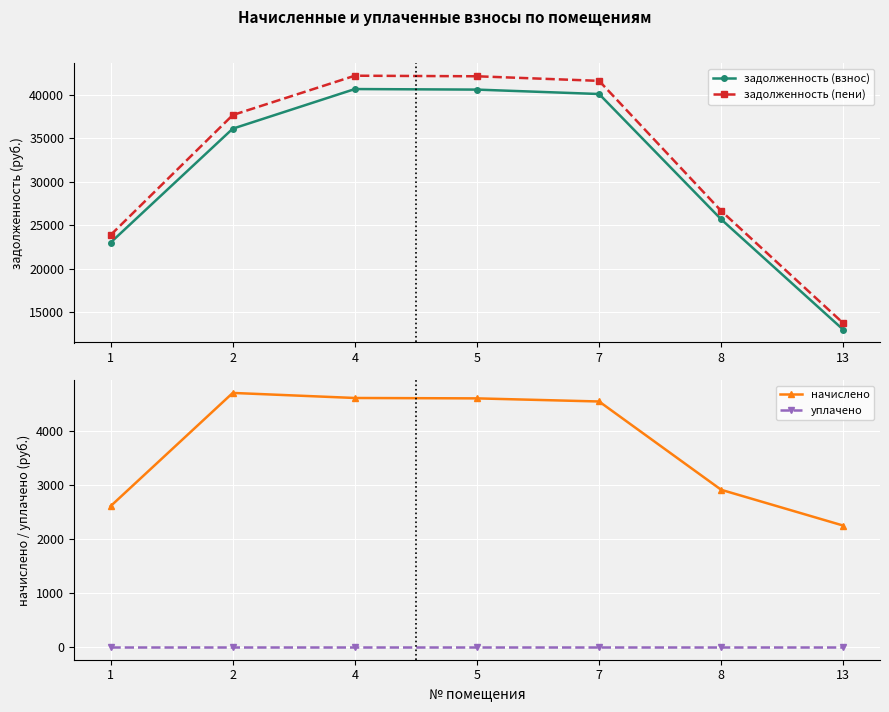

At which label does начислено reach its peak?

2